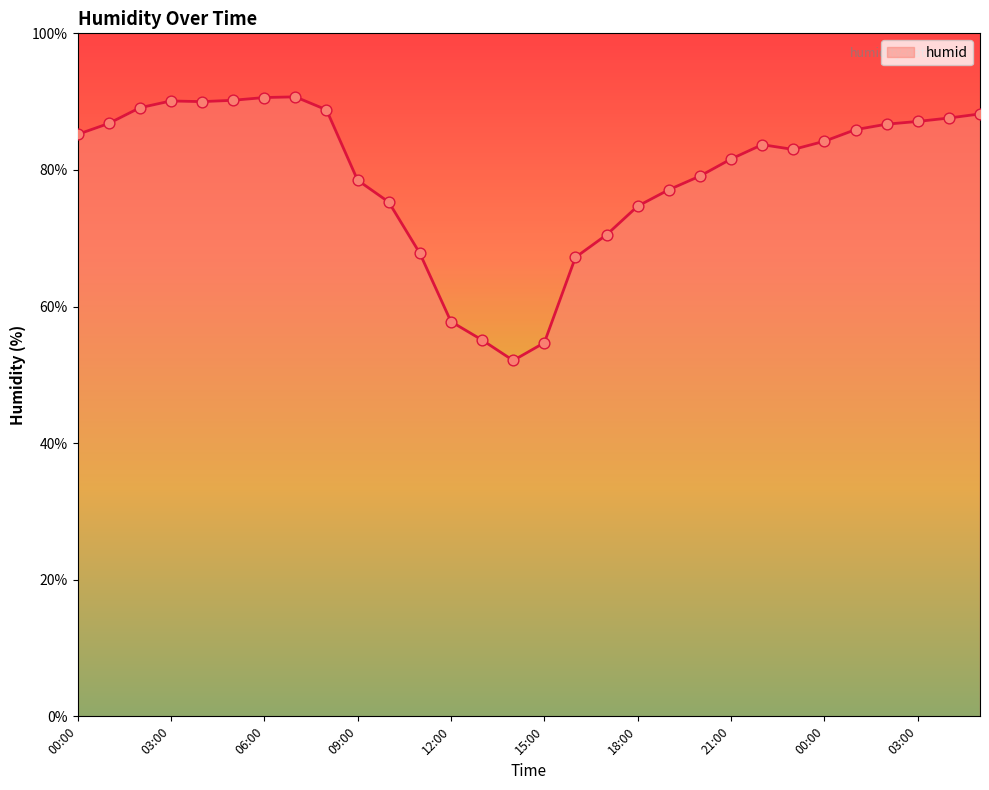

What is the difference between the maximum and minimum values?

38.6